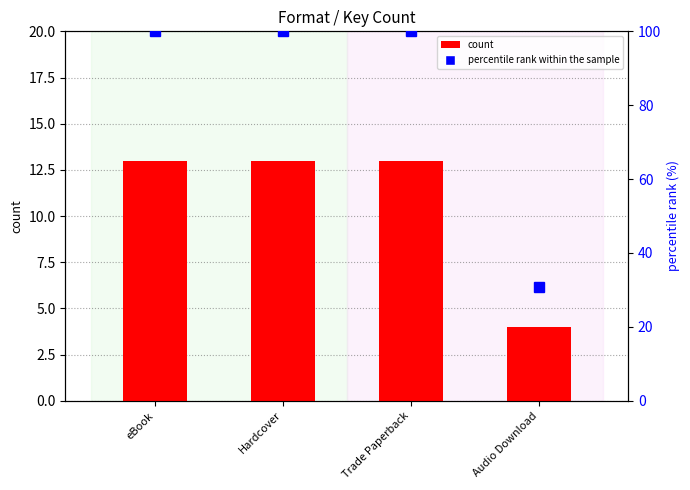

List the series in order of their overall mean, lowest first.

count, percentile rank within the sample